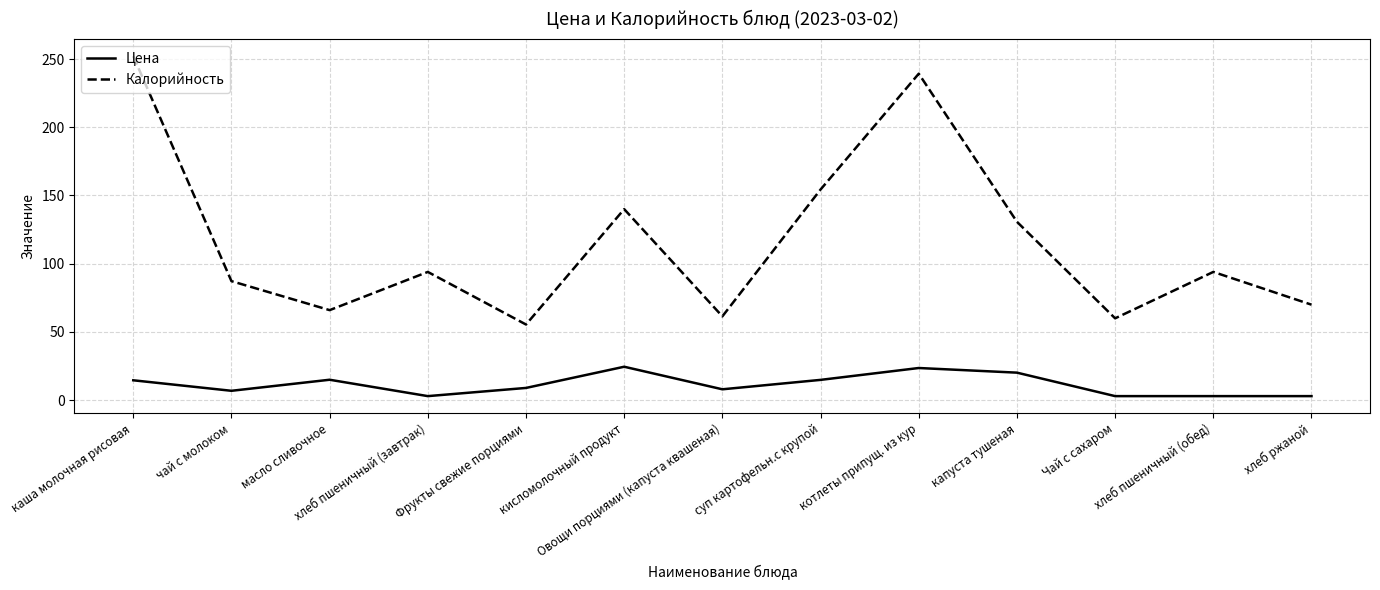

What is the approximate value of Цена at суп картофельн.с крупой?

14.9